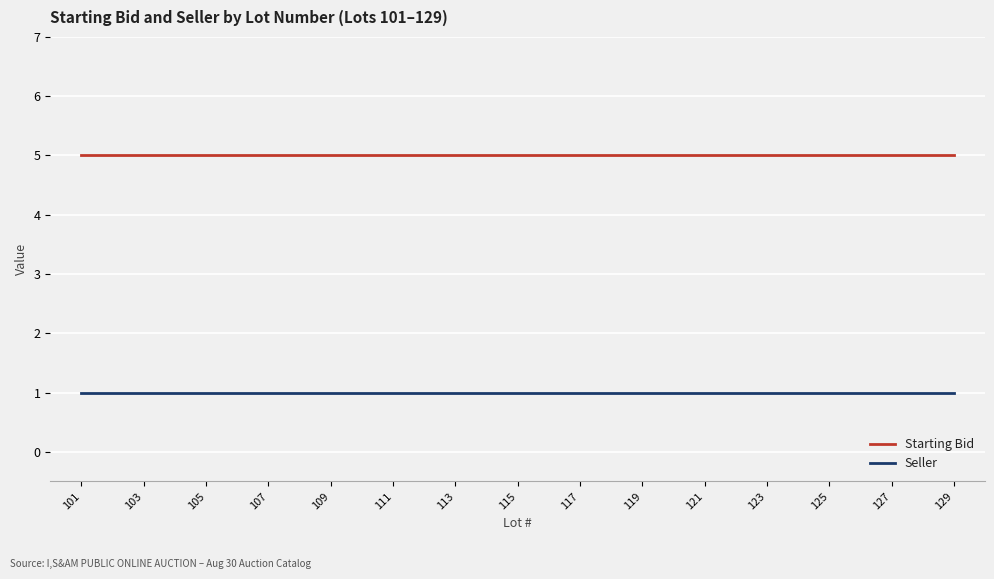

How many distinct data groups are displayed?

2